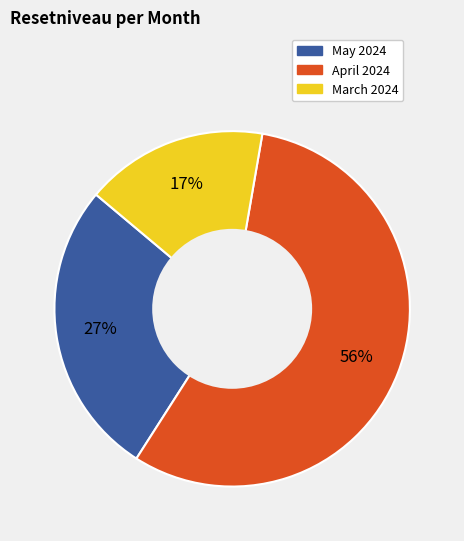

Is there a majority slice in this chart?

Yes